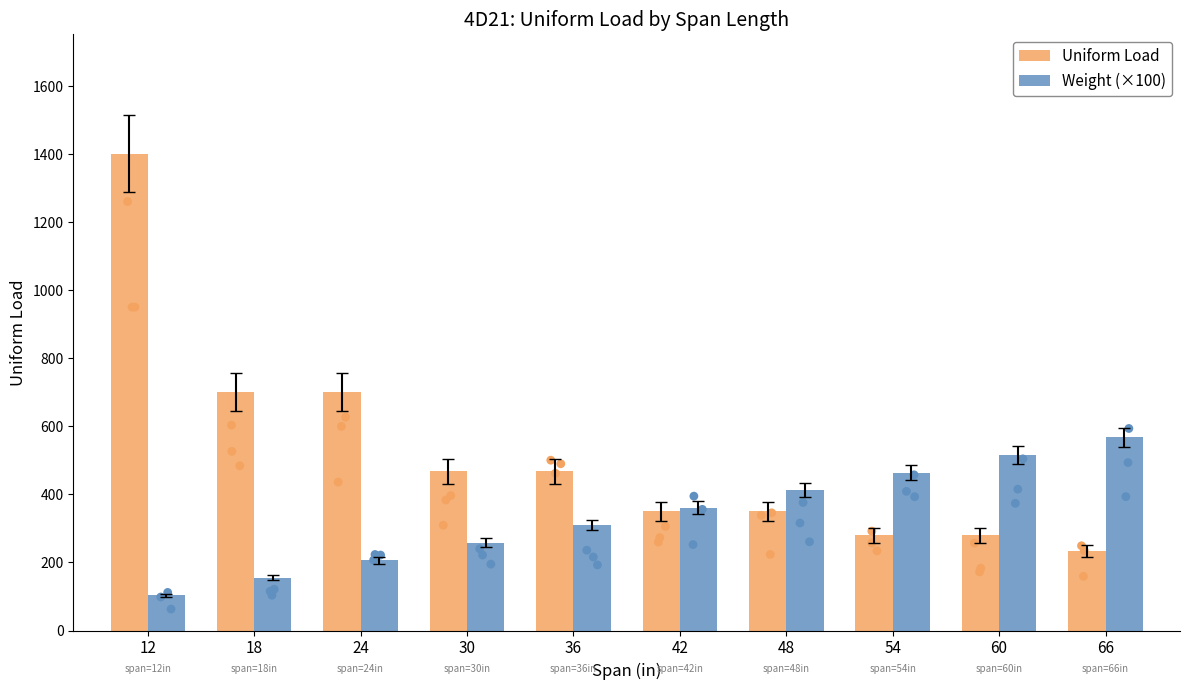

Which series has the largest total across all categories?

Uniform Load